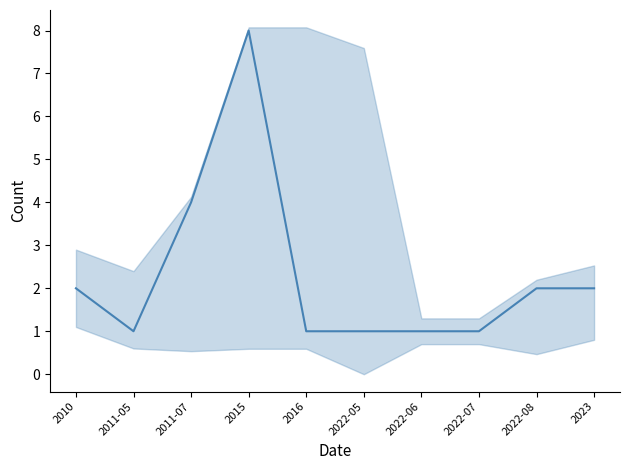

How many lines are shown in the chart?

1